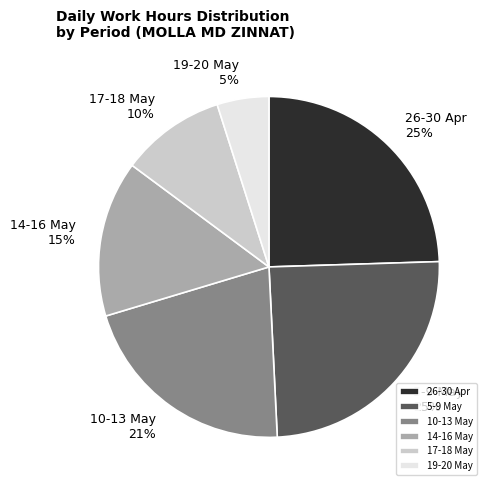

Is there any slice that represents more than half of the pie?

No